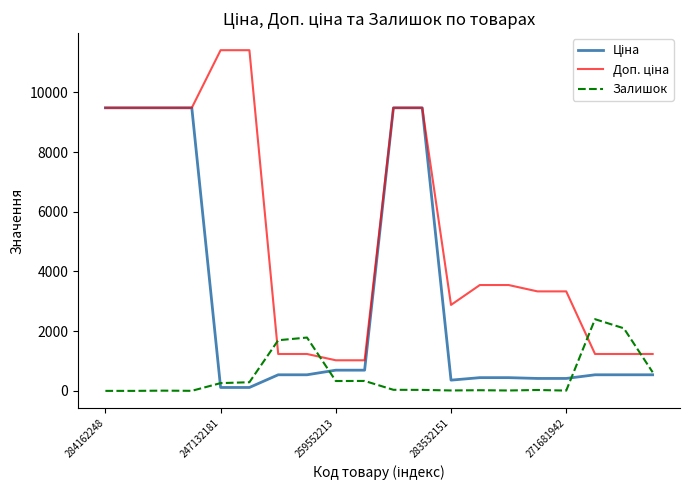

What is the maximum value shown in the chart?

11410.0